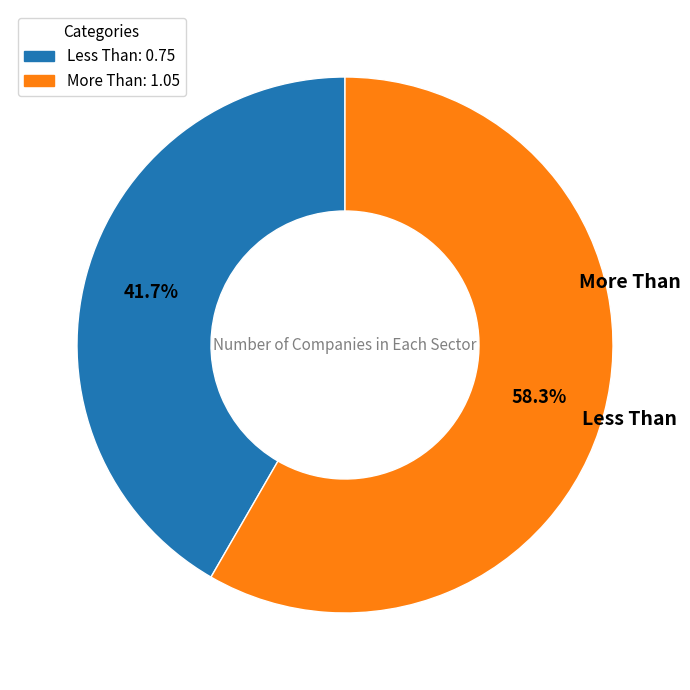

To the nearest percent, what portion does More Than represent?

58%